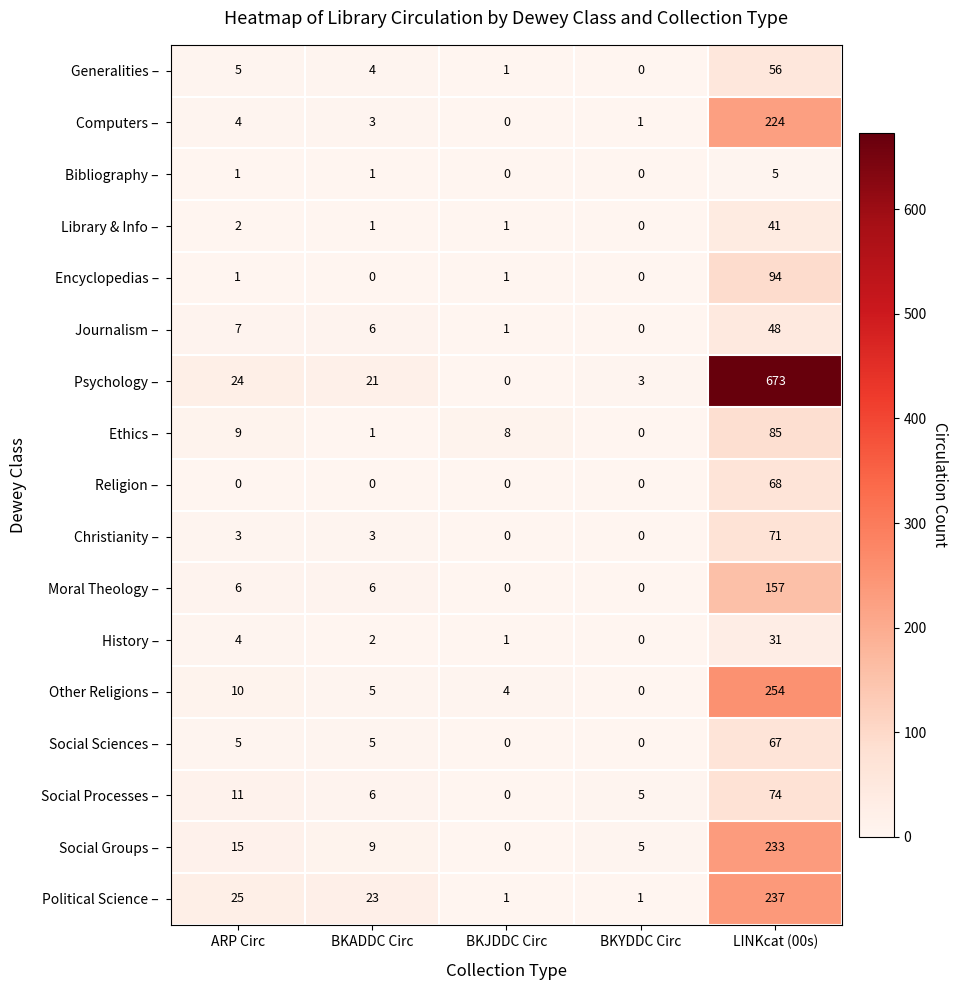

What is the difference between the highest and lowest values at BKYDDC Circ?

5